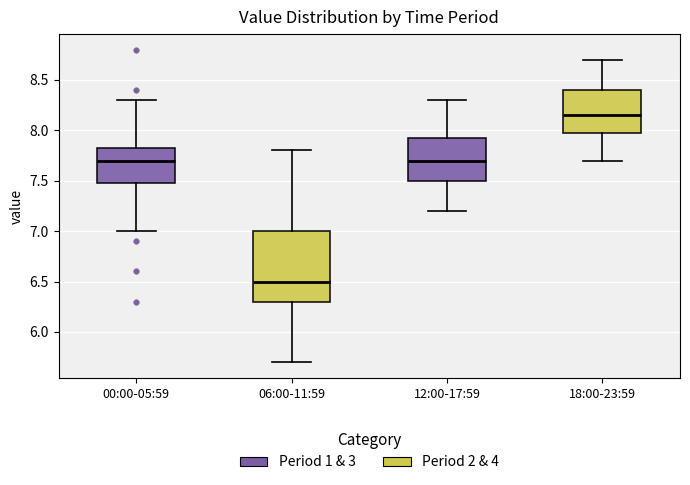

Where does the upper whisker of the box for 06:00-11:59 end on the y-axis? The values are not printed on the chart, so give them approximately, as read against the axis.

7.80